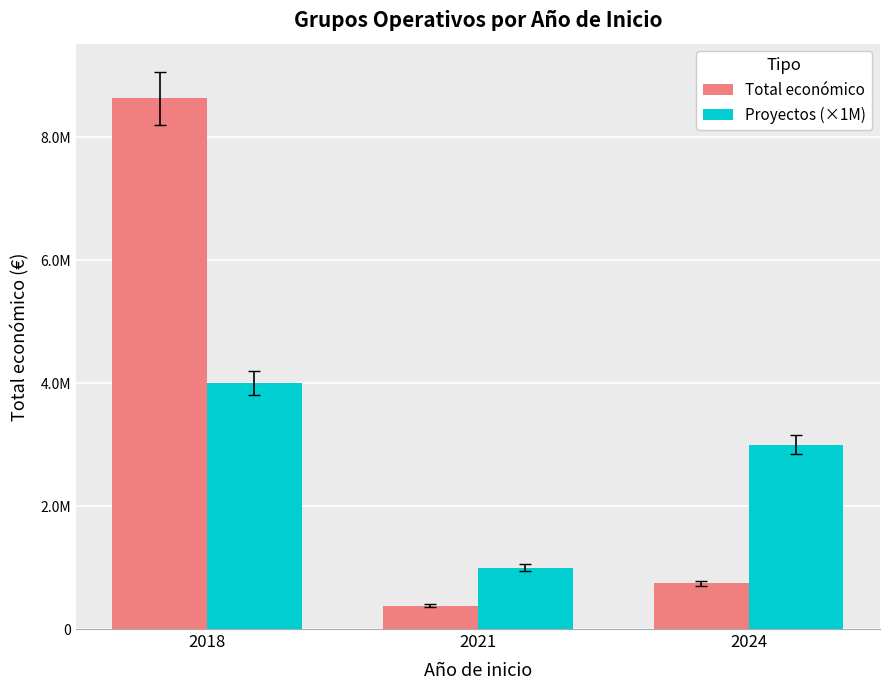

What is the lowest value of the Proyectos (×1M) series?

1000000